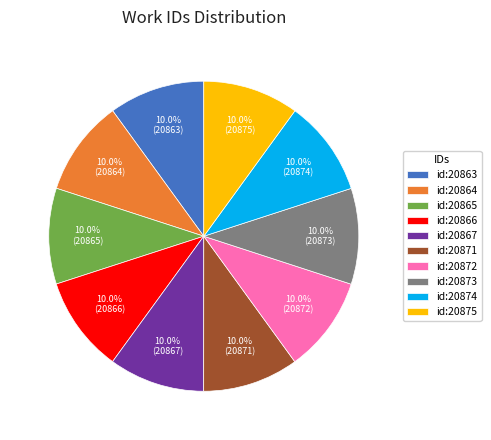

How much of the chart is everything except id:20875?

90.0%